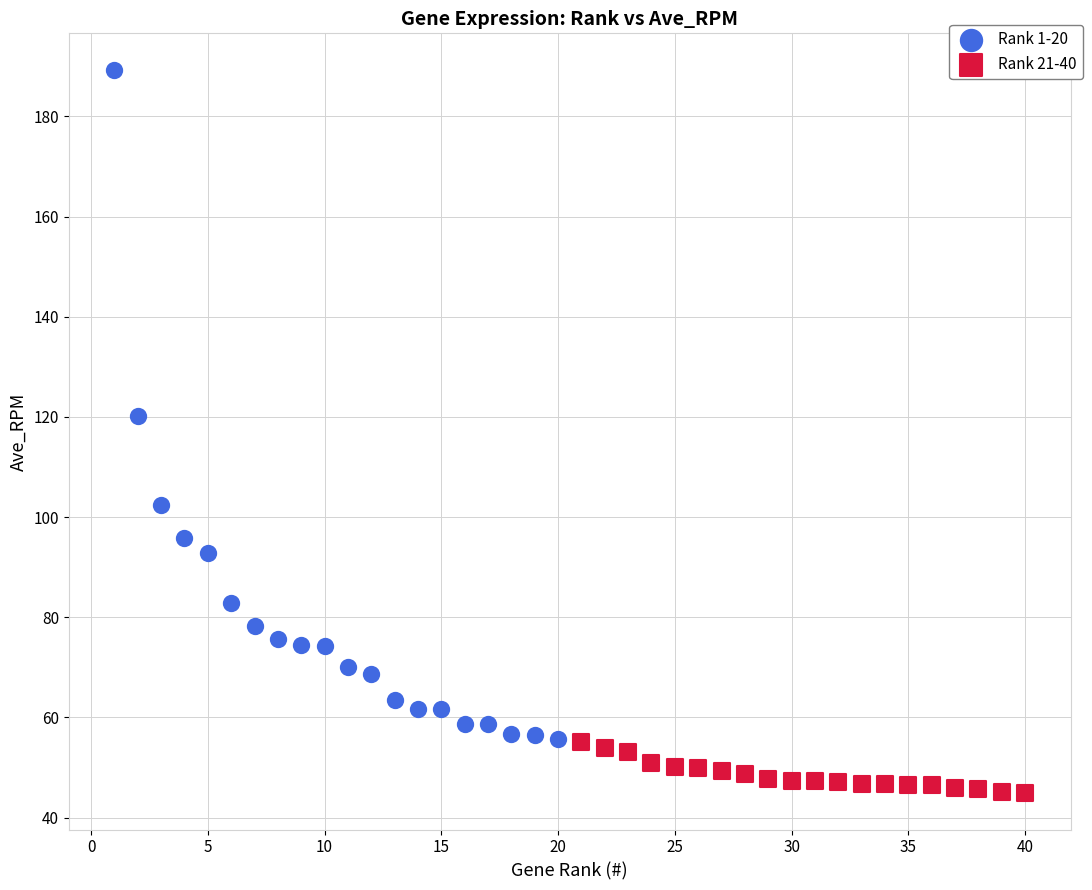

Which series reaches the minimum Y coordinate?

Rank 21-40